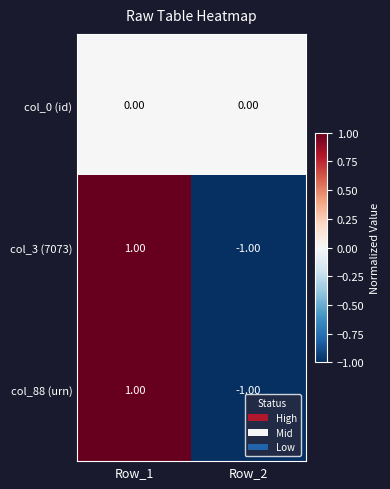

What is the greatest value displayed?

1